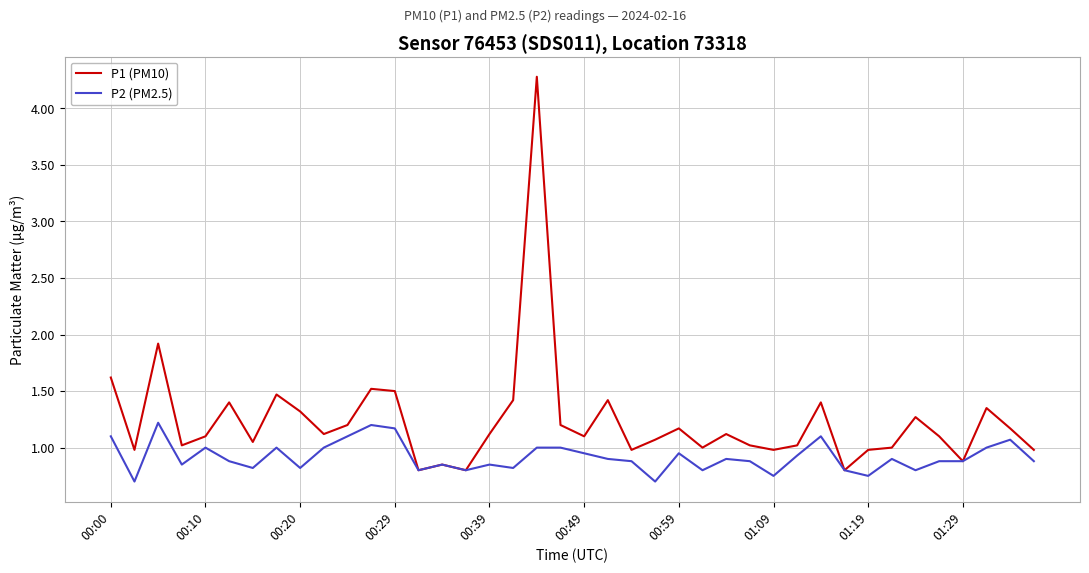

What is the maximum value for P2 (PM2.5)?

1.2